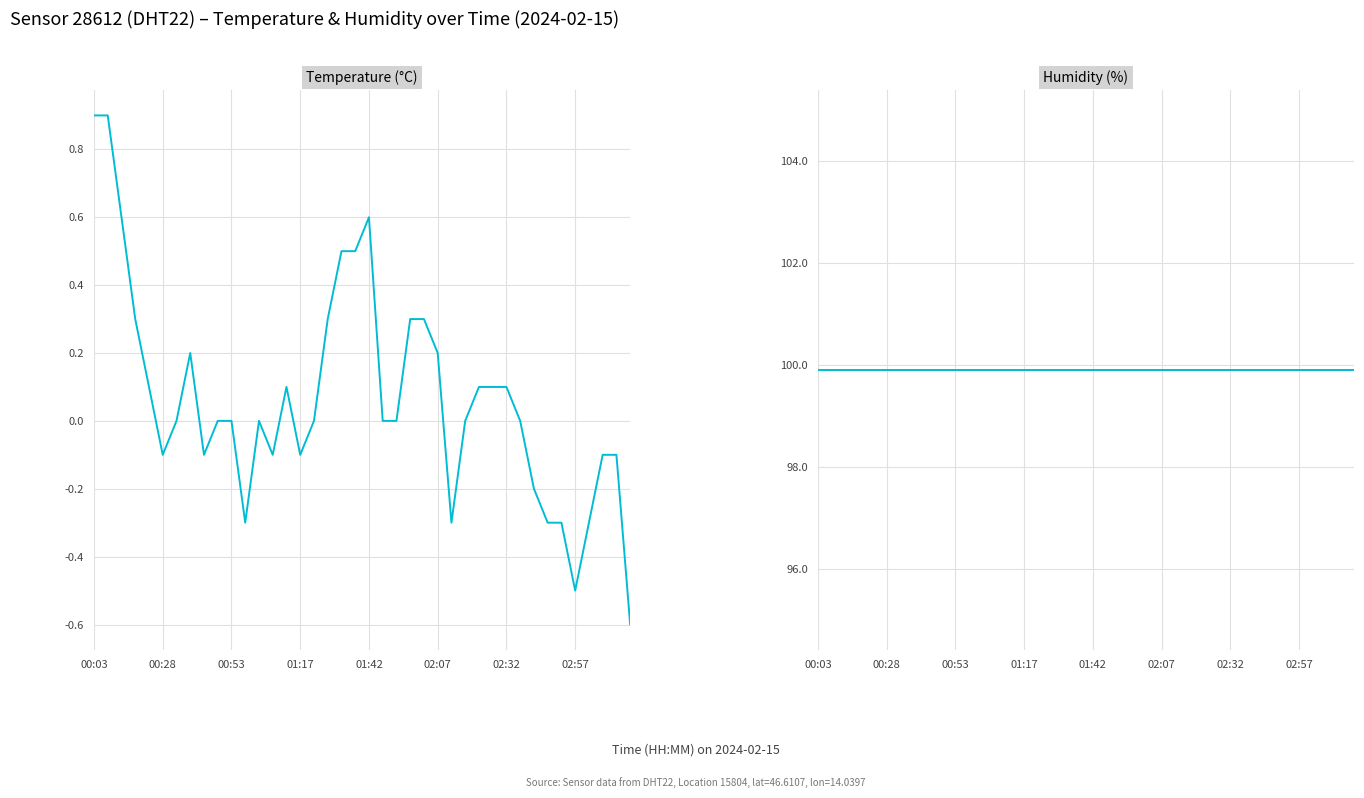

True or false: humidity has more than 2 points higher than both neighbors.

False